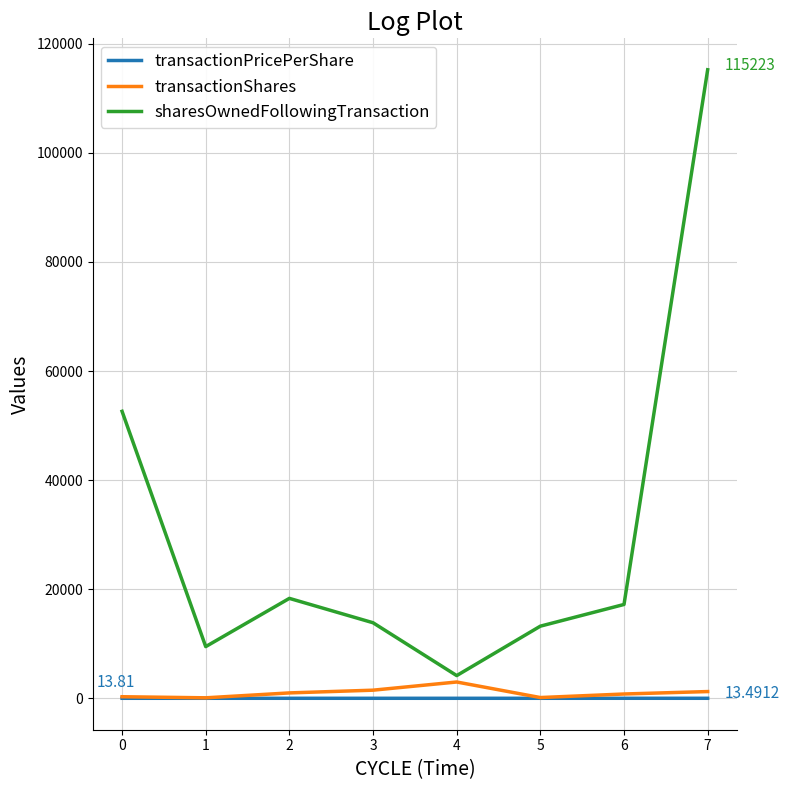

Is it true that sharesOwnedFollowingTransaction equals 10873.0 at 2?

False